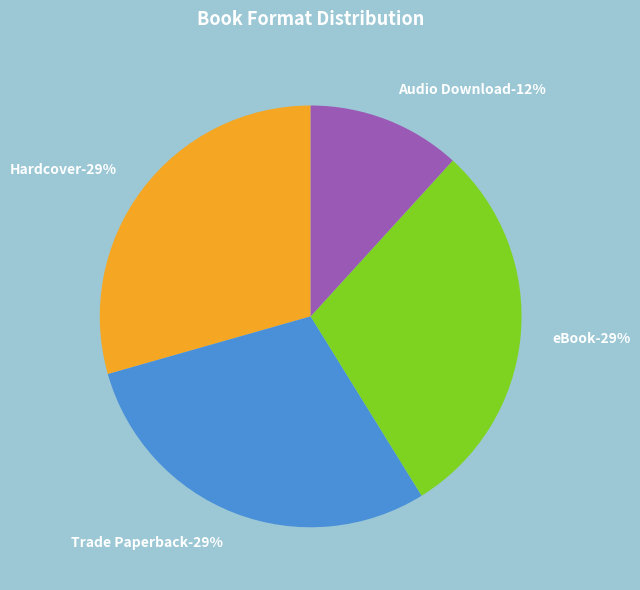

Count the number of slices in the pie.

4